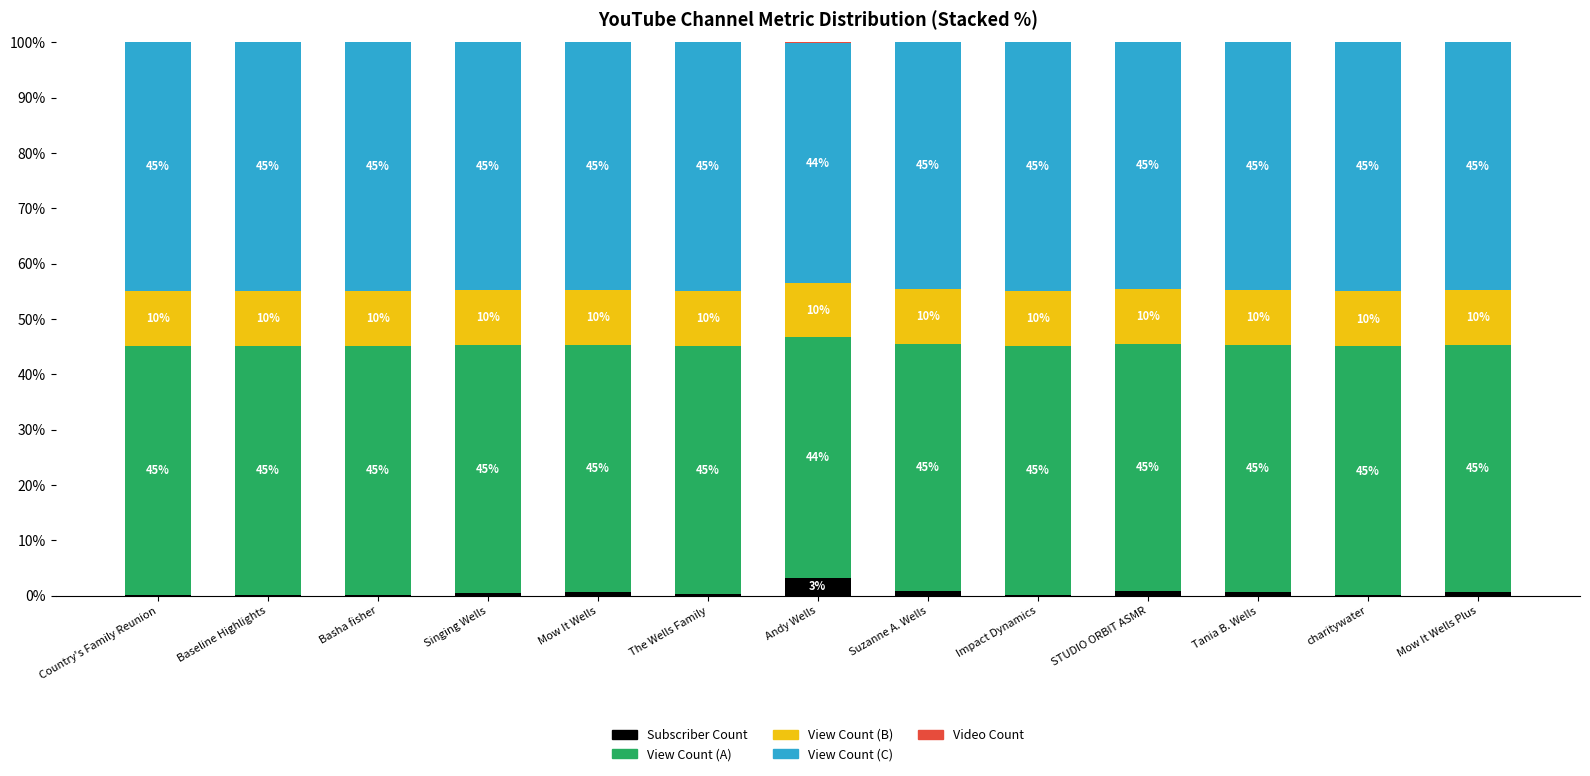

What is the total value across all series at Baseline Highlights?

100.0